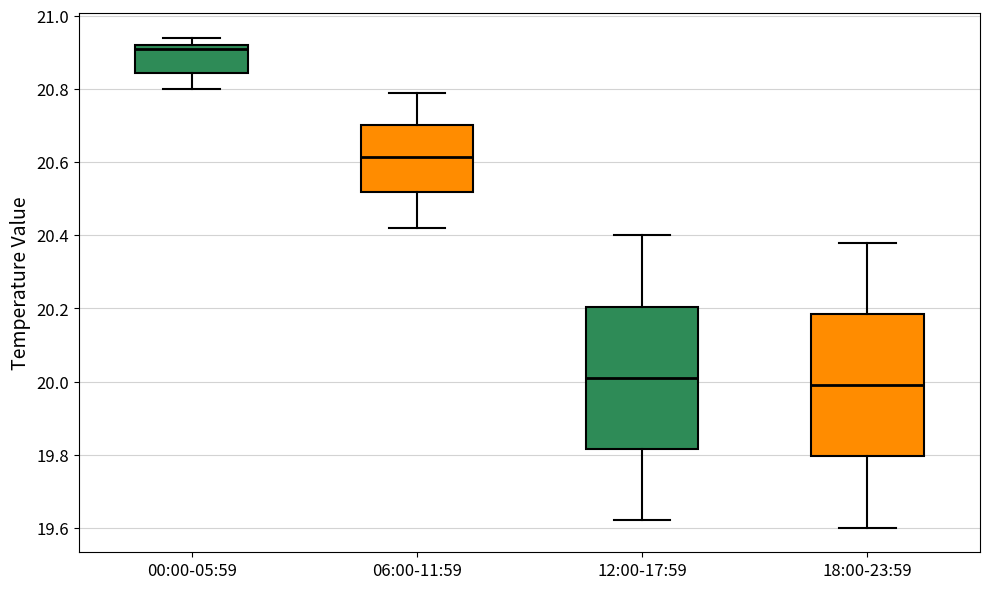

Reading left to right, transcribe this box plot: for each box, give where its median line is, the range the box spans, and where its two whiskers end, as read against the y-axis. The values are not printed on the chart, so give them approximately, as read against the axis.

00:00-05:59: median 20.92 (just below the box's upper edge), box 20.84 to 20.92, whiskers 20.80 to 20.94
06:00-11:59: median 20.62, box 20.52 to 20.70, whiskers 20.42 to 20.80
12:00-17:59: median 20.02, box 19.82 to 20.20, whiskers 19.62 to 20.40
18:00-23:59: median 20.00, box 19.80 to 20.18, whiskers 19.60 to 20.38